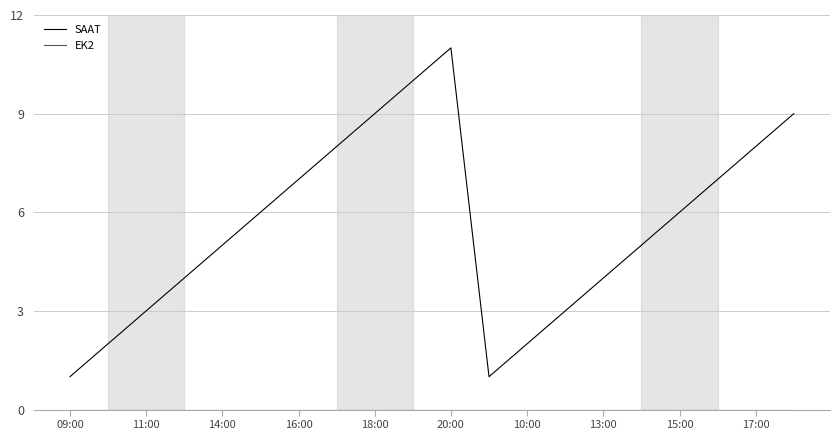

Which series has the largest range (max minus min)?

SAAT